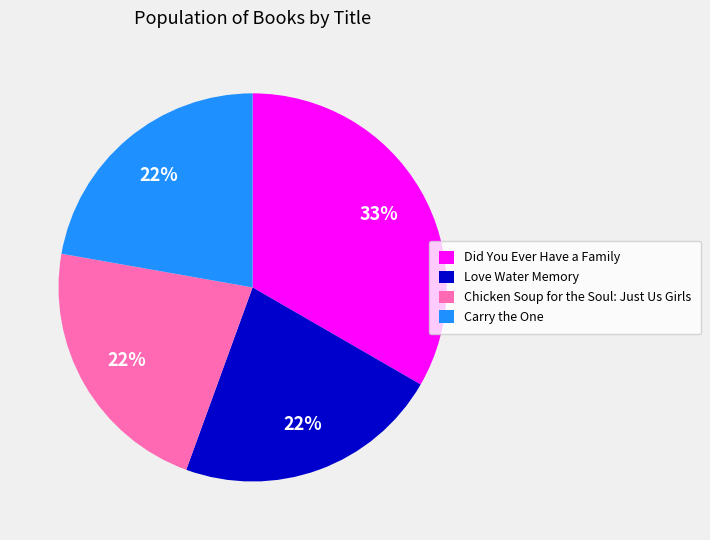

What is the ratio of the value at Did You Ever Have a Family to the value at Carry the One?

1.5